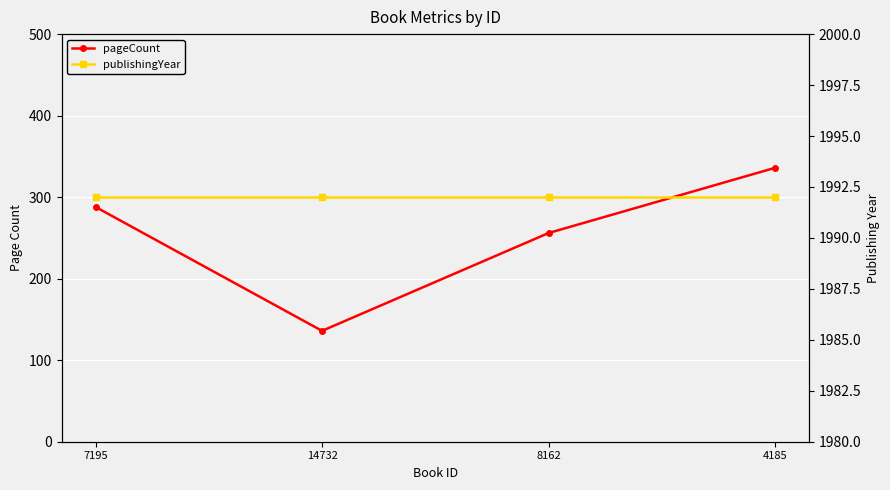

True or false: pageCount and publishingYear cross at least once.

False